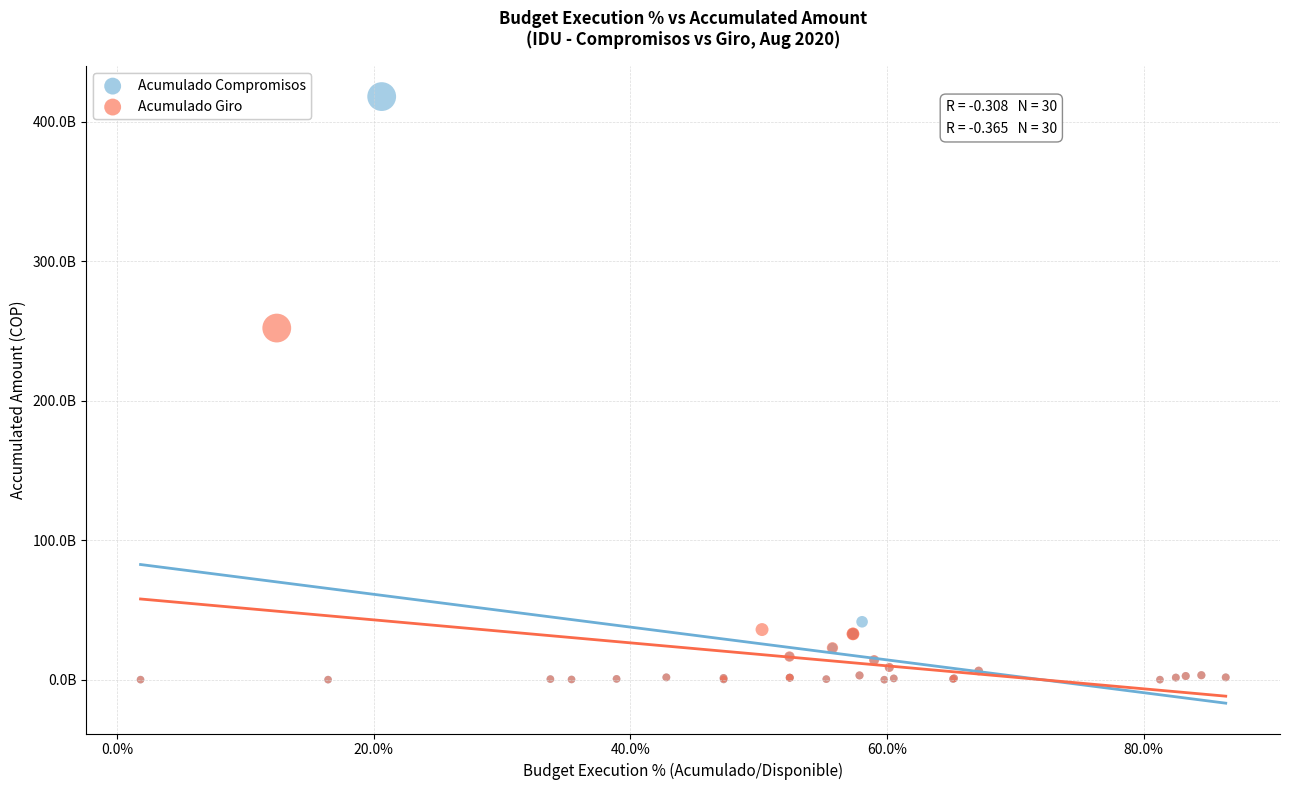

Which series contains the highest Y value?

Acumulado Compromisos